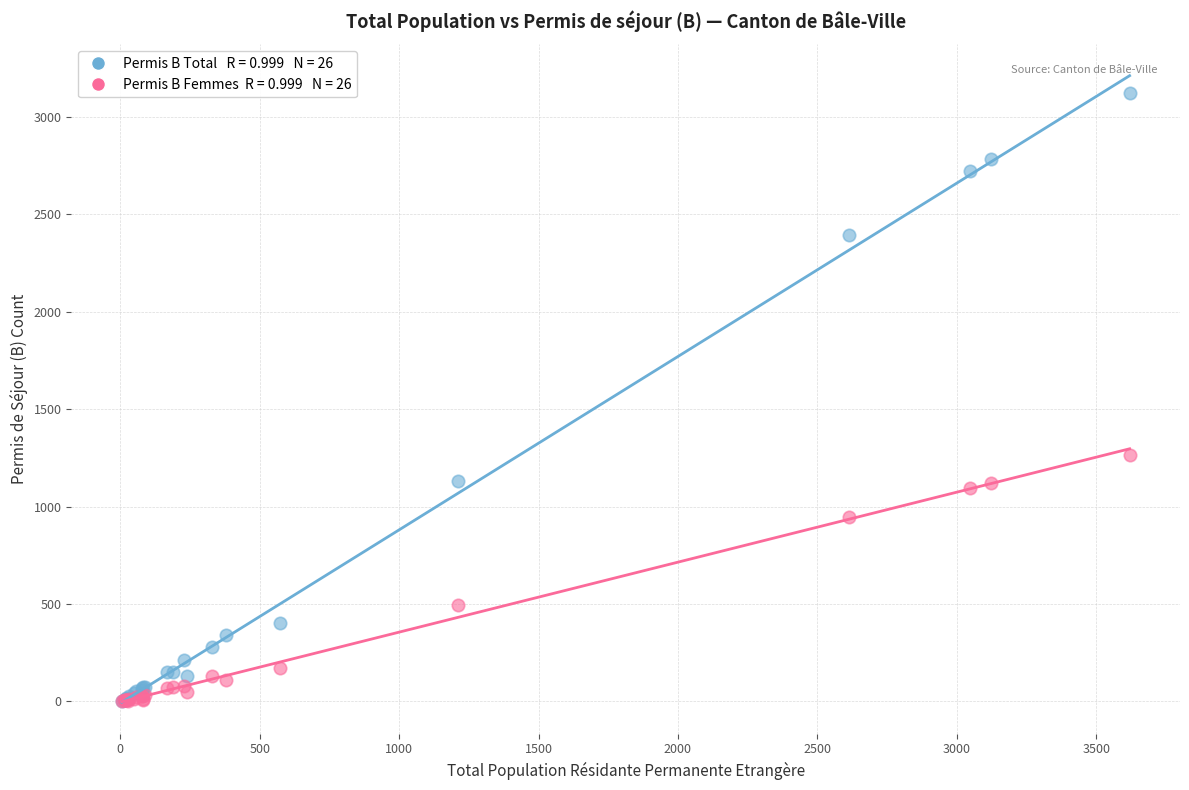

Across all series, what Y value is closest to 1563?

1266